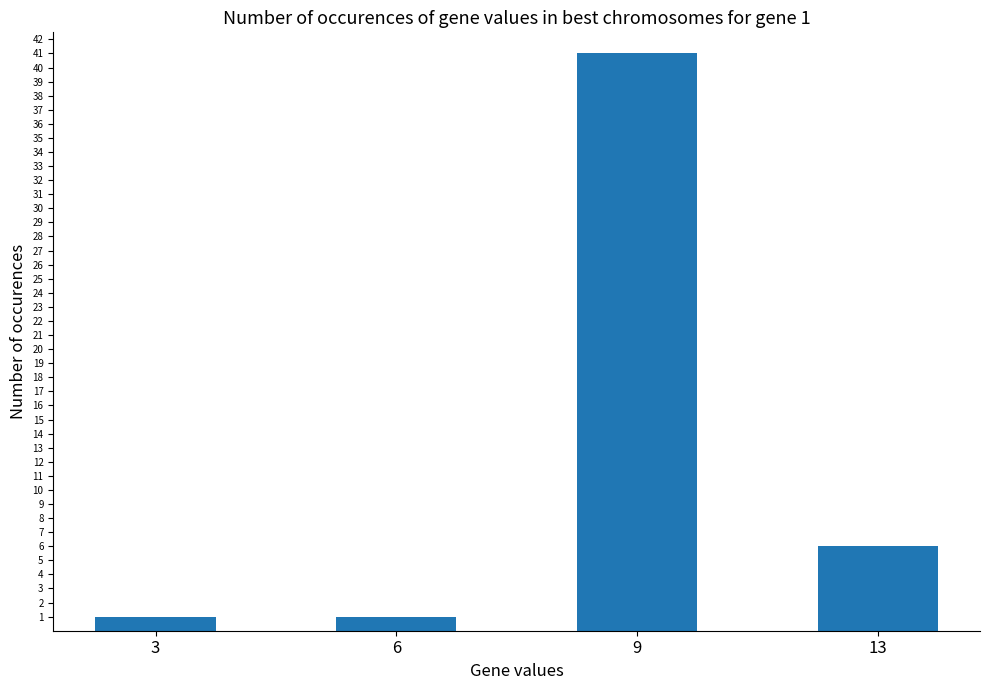

Reading right to left, transcribe all the data shown in this chart.

6	41	1	1